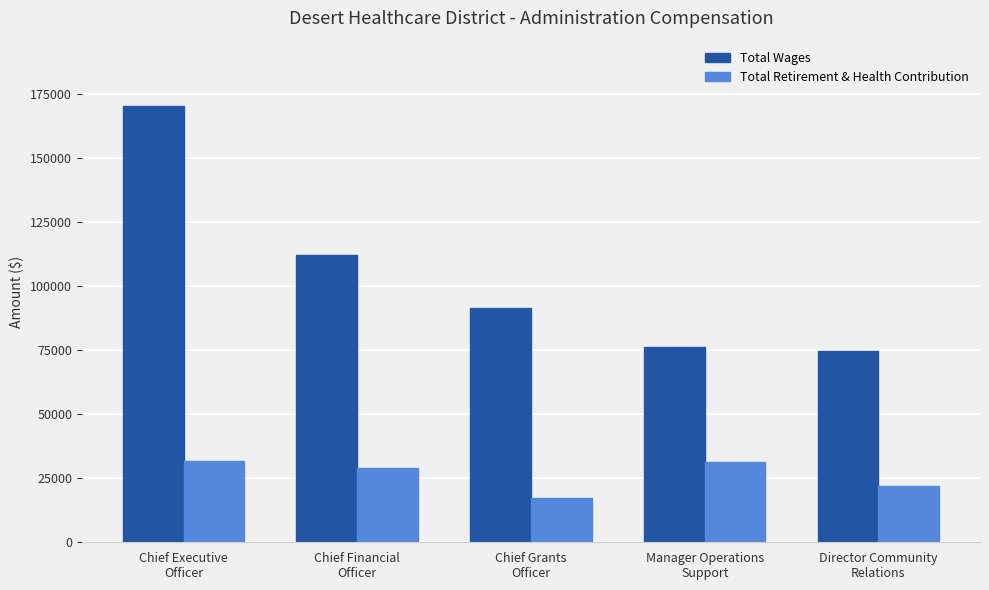

What is the difference between the Total Retirement & Health Contribution values at Director Community
Relations and Manager Operations
Support?

9446